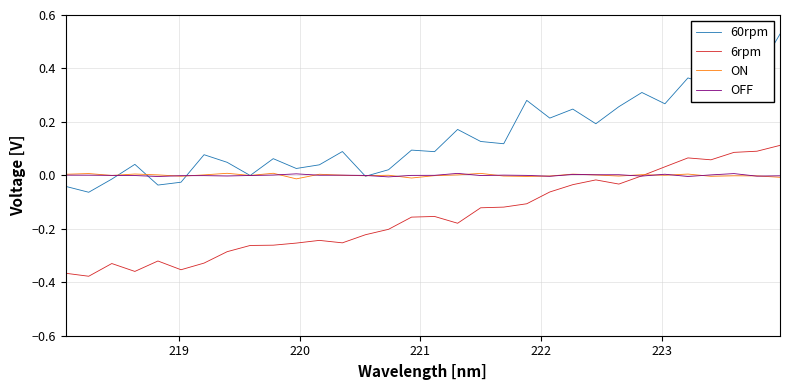

Which series has the largest range (max minus min)?

60rpm